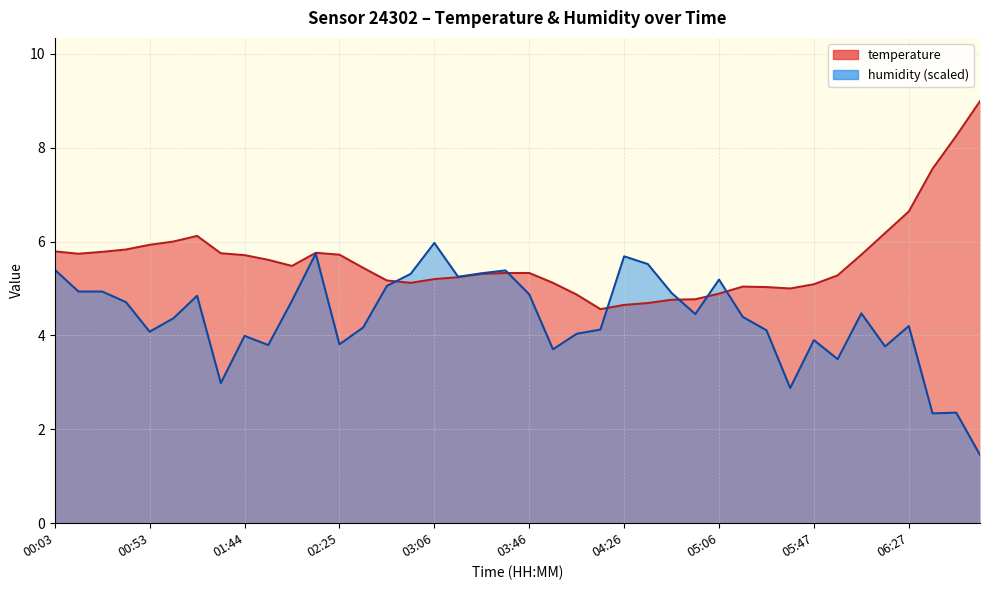

Which category has the highest value in the temperature series?

06:57